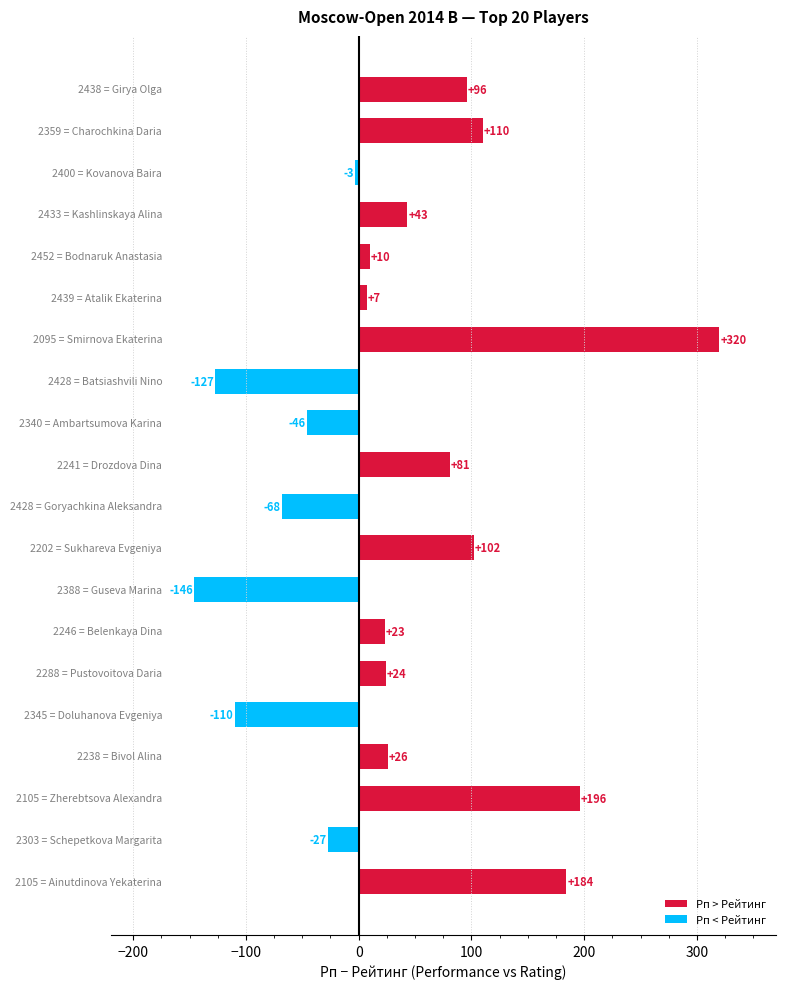

How many negative values are there?

7